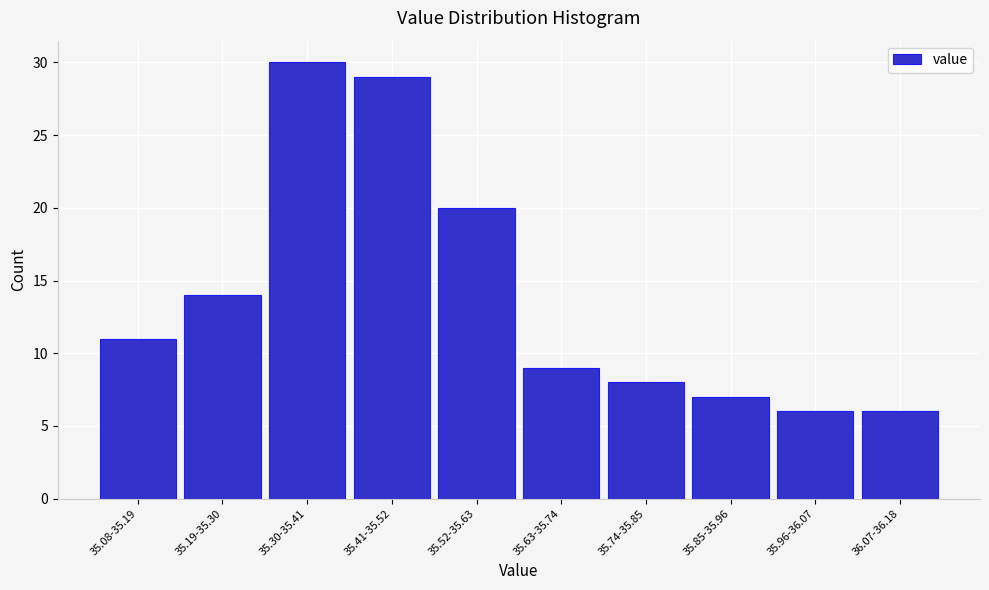

Reading right to left, extract all data points from this chart.

6	6	7	8	9	20	29	30	14	11